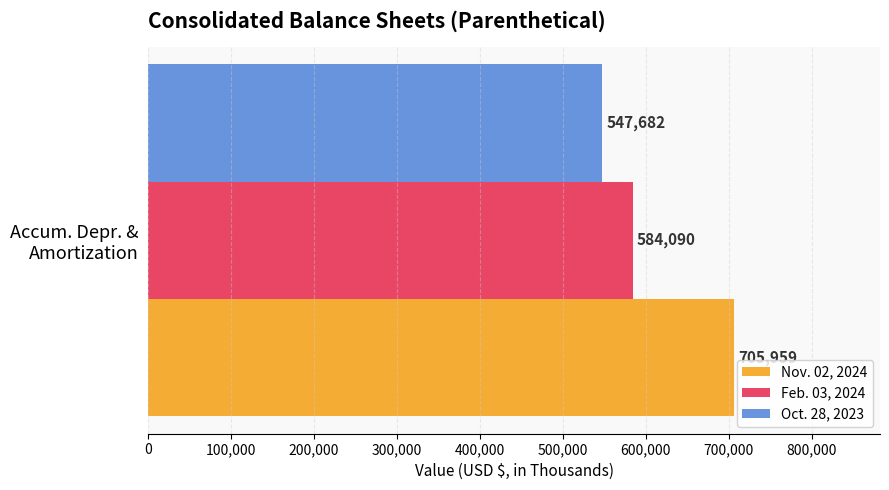

List the series in order of their peak value, lowest first.

Oct. 28, 2023, Feb. 03, 2024, Nov. 02, 2024